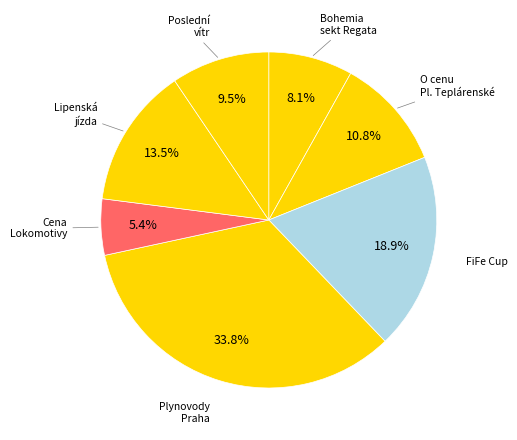

How many slices are in this pie chart?

7